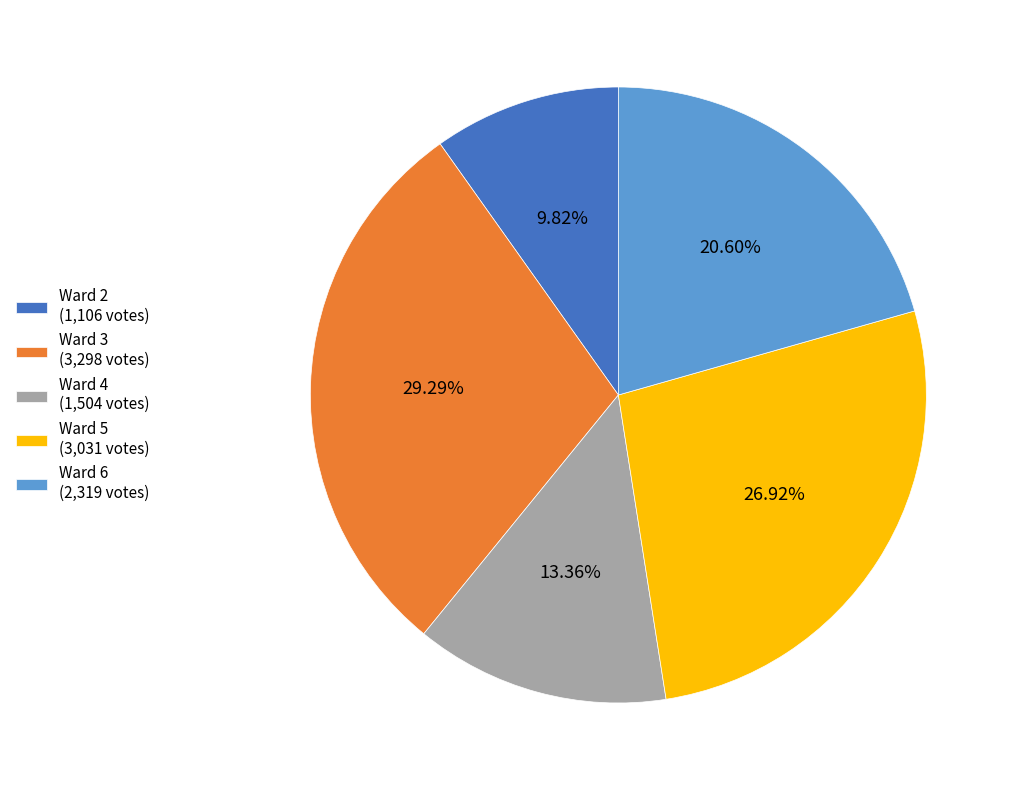

Does any single category account for the majority?

No